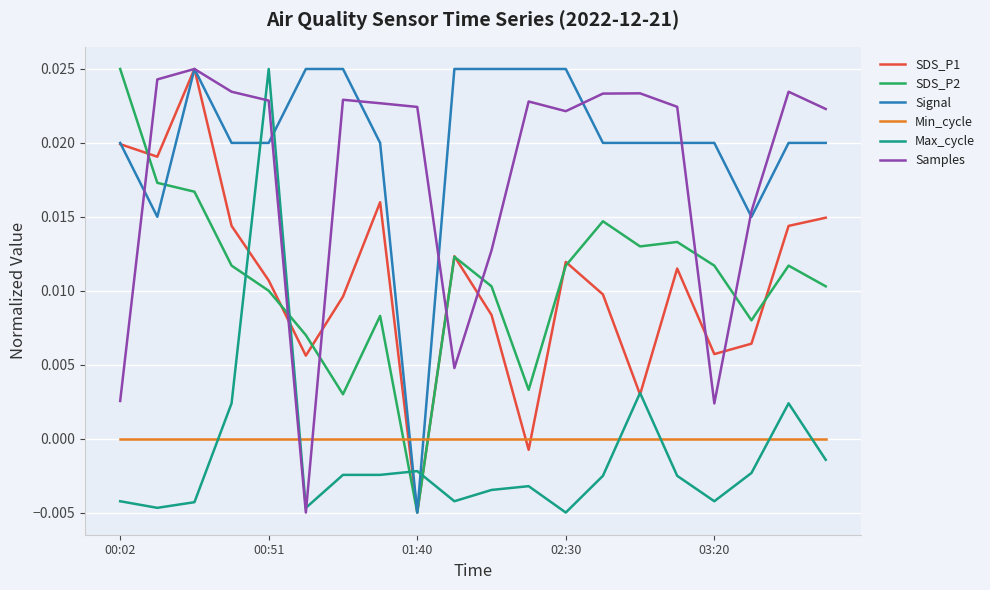

Which series has the largest total across all categories?

Signal